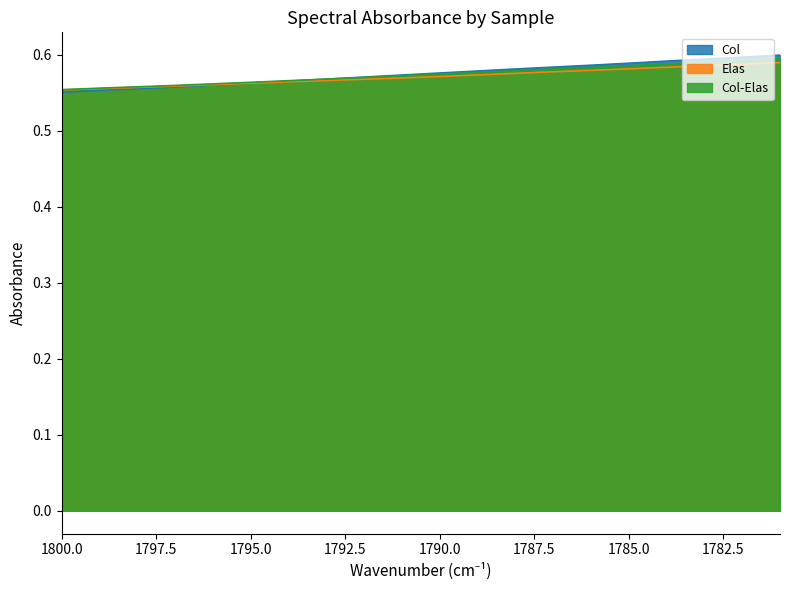

Where do Elas and Col first cross each other?

1796cm-1 and 1795cm-1